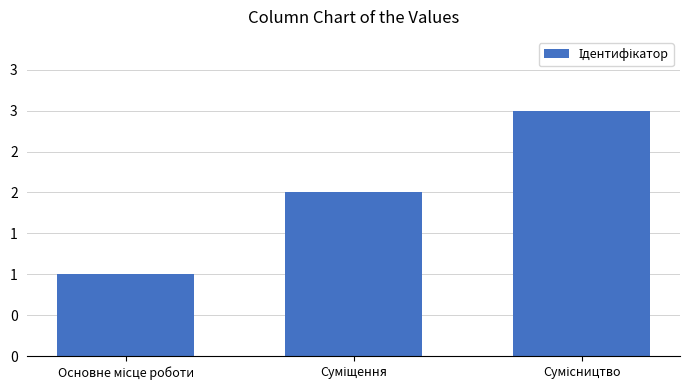

Reading left to right, transcribe all the data shown in this chart.

1	2	3